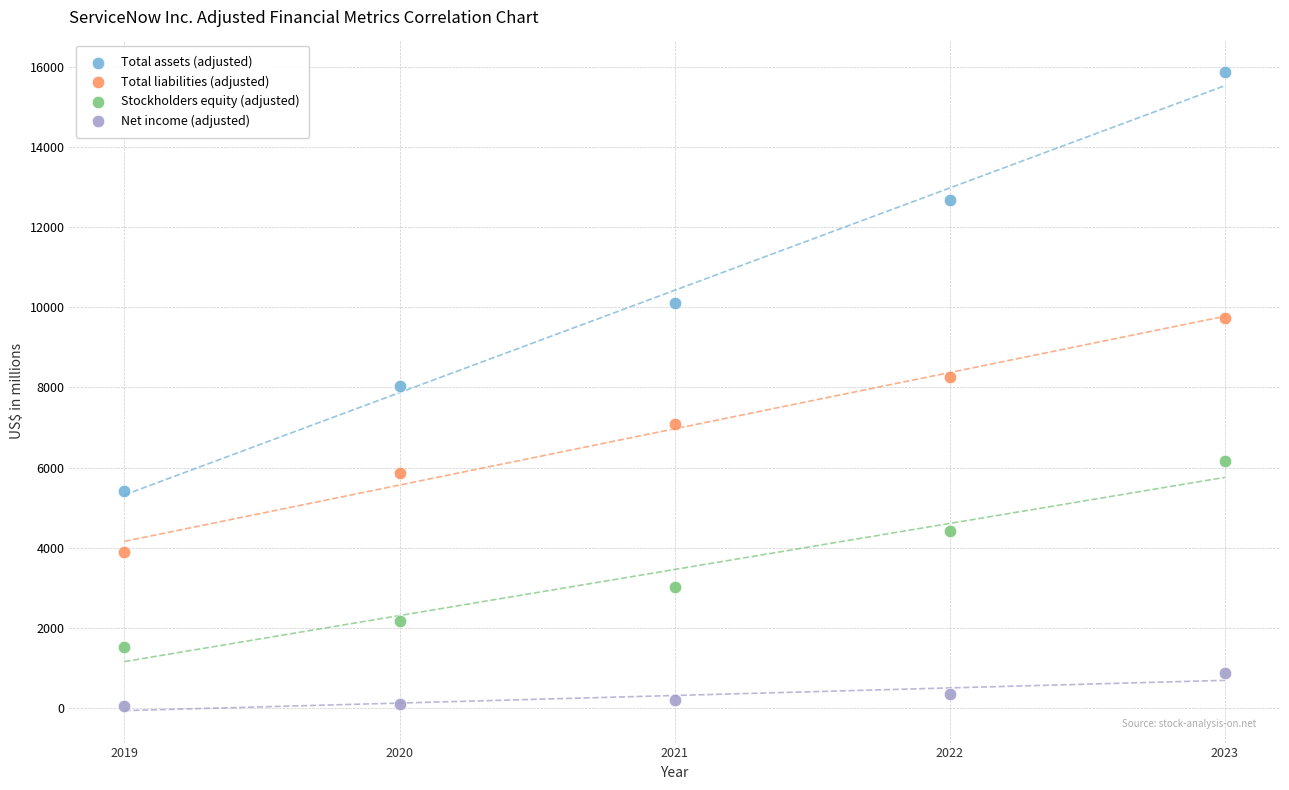

In the Total assets (adjusted) series, what Y value is closest to 10651?

10106